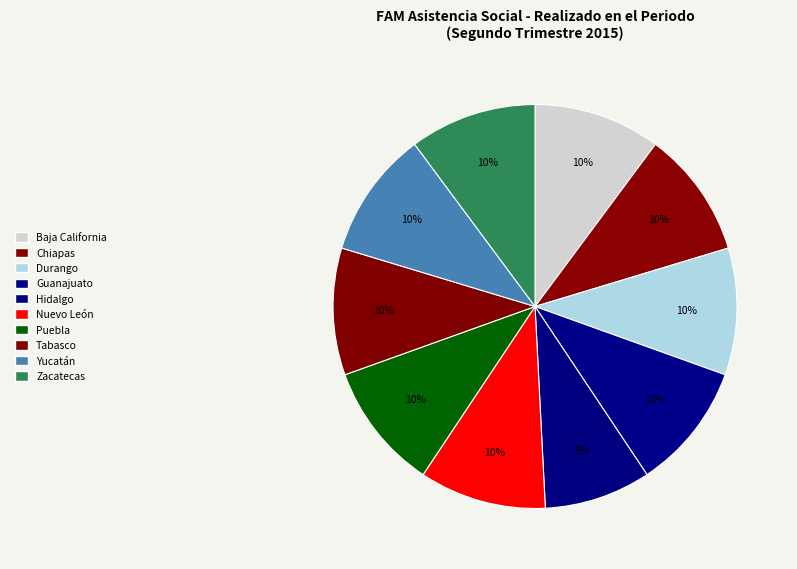

Is there any slice that represents more than half of the pie?

No